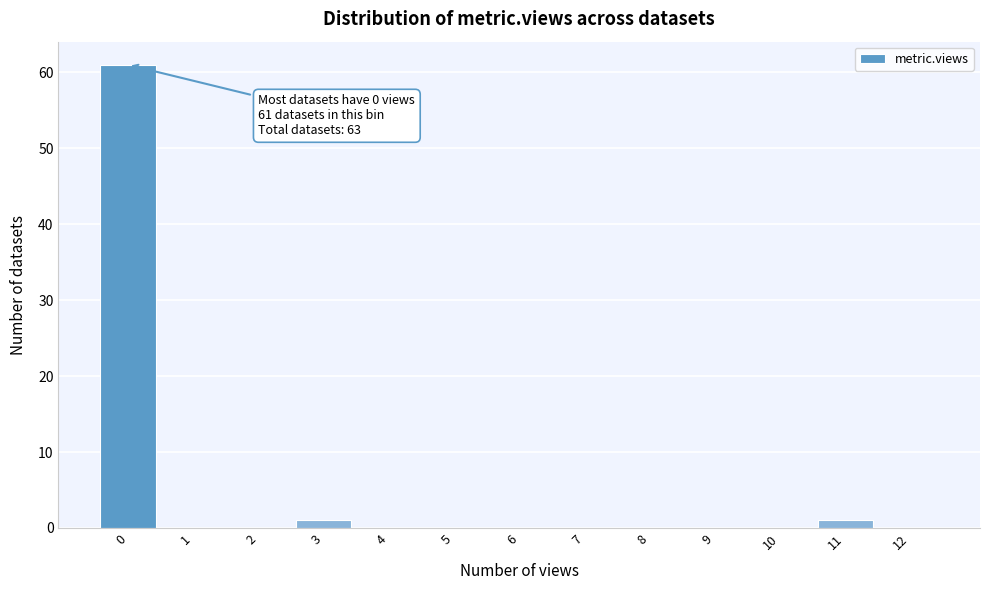

Over which range of the x-axis is the bar tallest?

-0.5 to 0.5